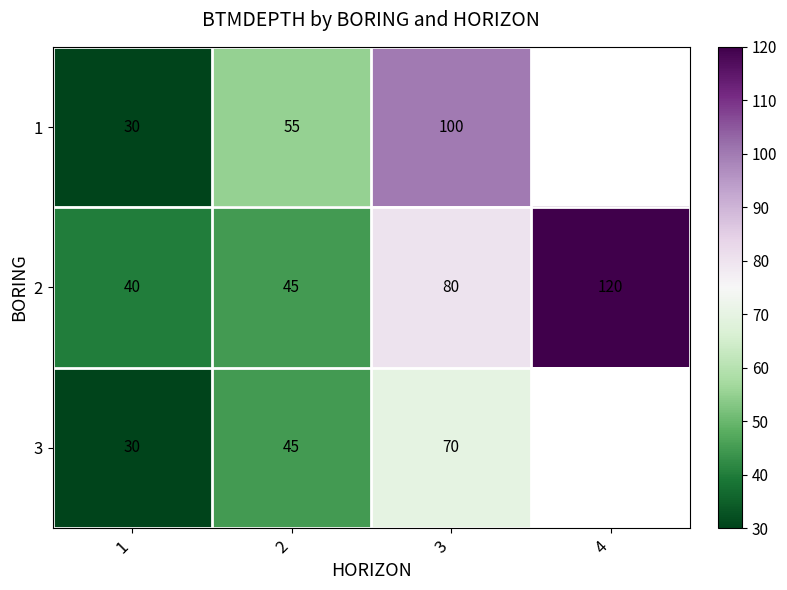

Where is 2 nearest to the value 80?

3